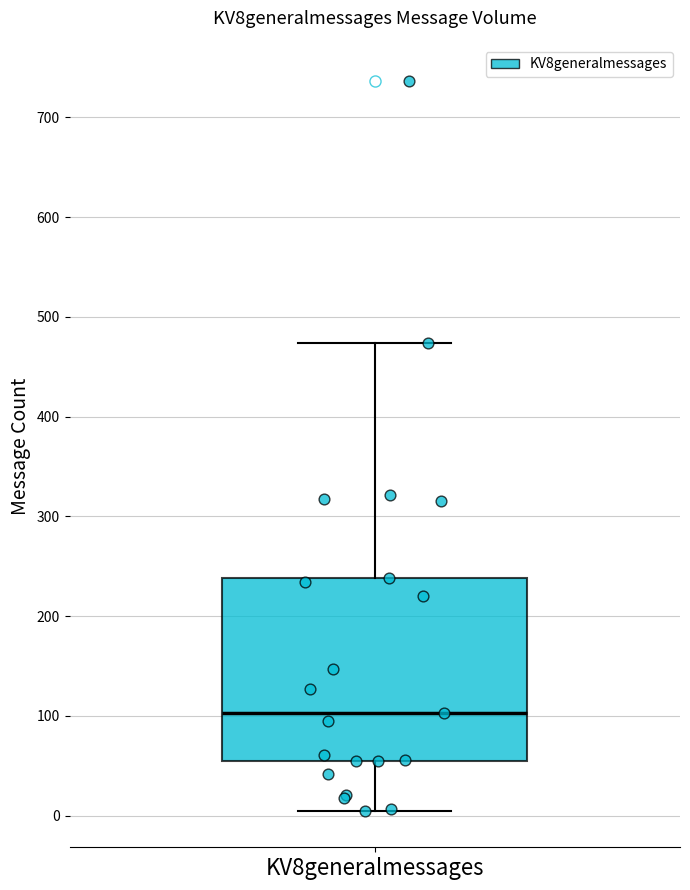

Read this box plot against the y-axis: the position of the median line, the range covered by the box, and the ends of both whiskers. The values are not printed on the chart, so give them approximately, as read against the axis.

median 100, box 60 to 240, whiskers 10 to 470